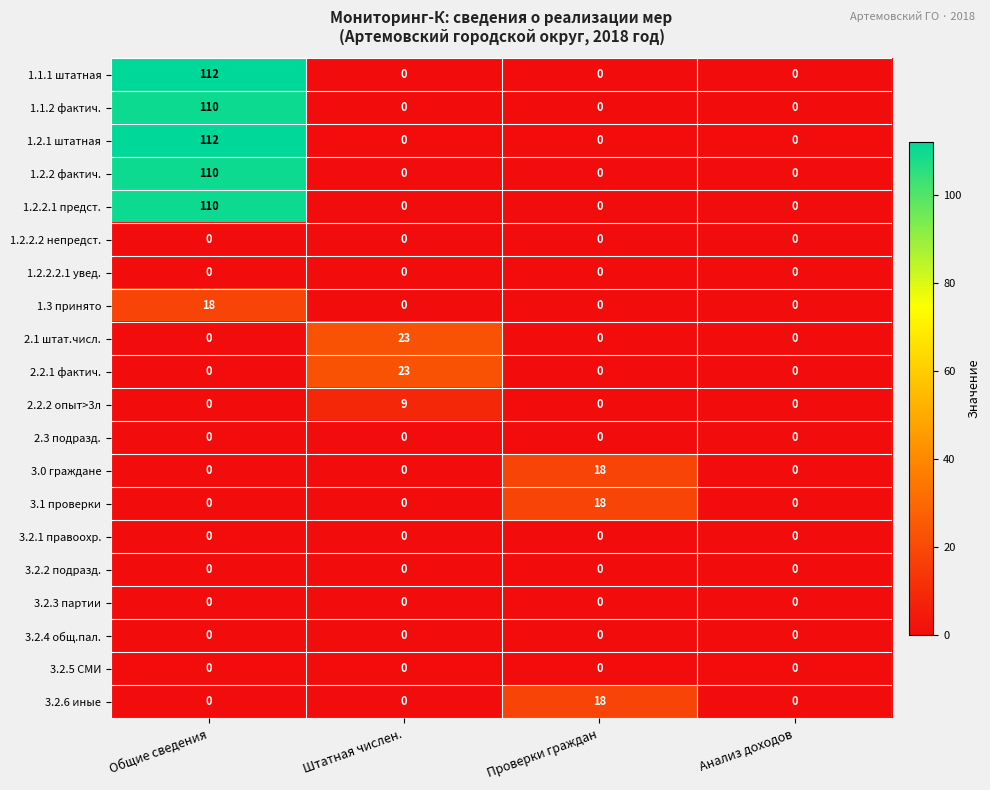

At how many categories does at least one series exceed 12?

3